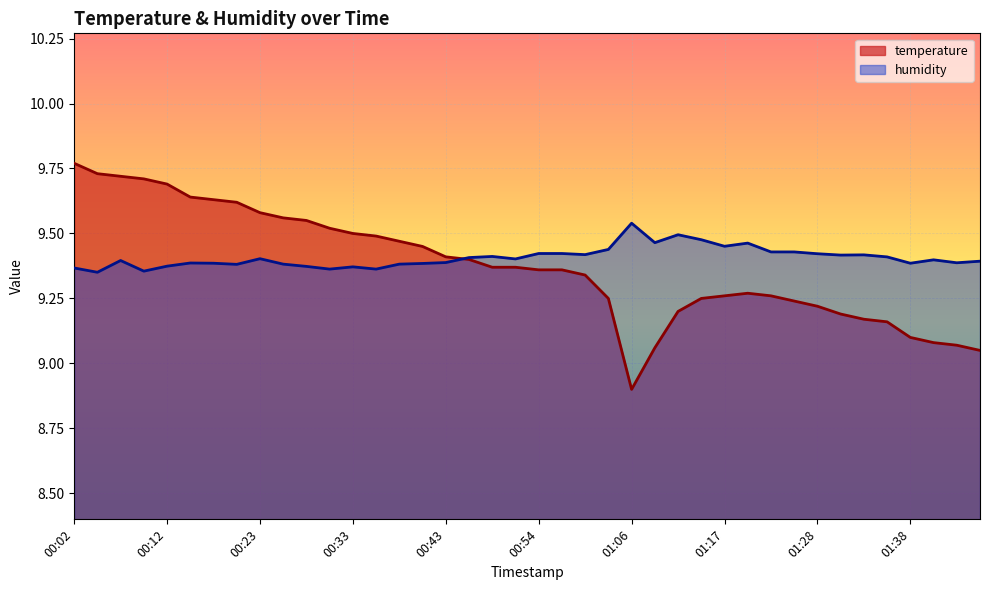

Rank the series at 01:06 from lowest to highest value.

temperature, humidity